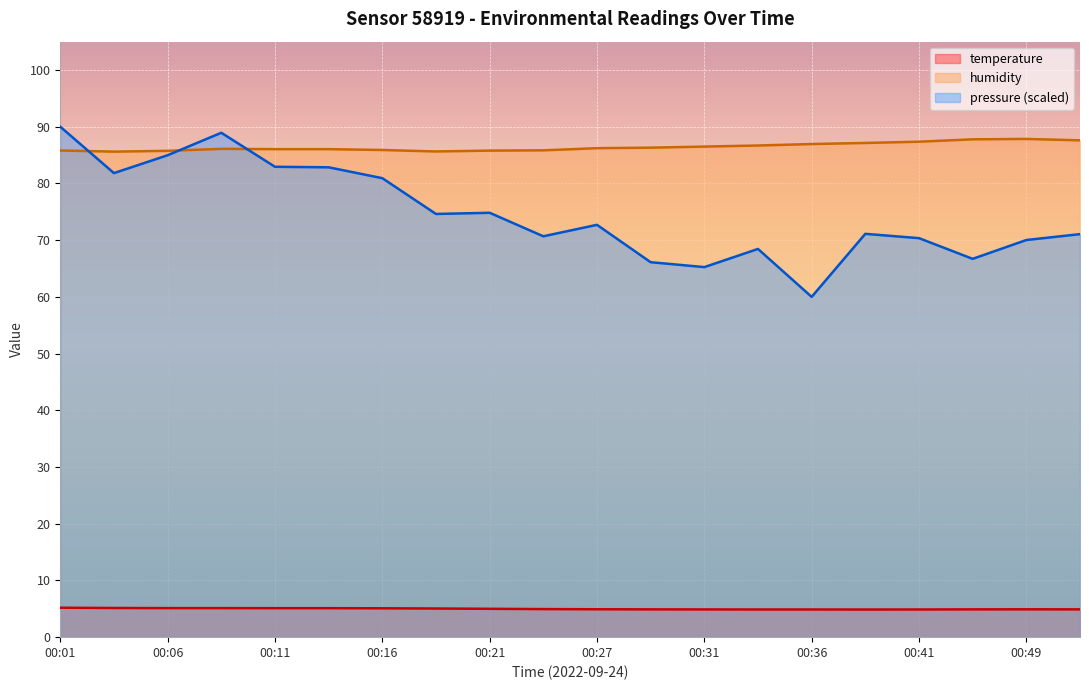

Reading left to right, what are all the values shown in this chart?

temperature: 00:01=5.2	00:04=5.1	00:06=5.1	00:09=5.1	00:11=5.1	00:14=5.1	00:16=5.1	00:19=5.0	00:21=5.0	00:24=5.0	00:27=4.9	00:29=4.9	00:31=4.9	00:34=4.9	00:36=4.9	00:39=4.9	00:41=4.9	00:47=4.9	00:49=4.9	00:51=4.9
humidity: 00:01=85.8	00:04=85.6	00:06=85.8	00:09=86.1	00:11=86.0	00:14=86.0	00:16=85.9	00:19=85.6	00:21=85.8	00:24=85.8	00:27=86.2	00:29=86.3	00:31=86.5	00:34=86.7	00:36=87.0	00:39=87.1	00:41=87.4	00:47=87.8	00:49=87.8	00:51=87.6
pressure_norm: 00:01=90.0	00:04=81.8	00:06=85.0	00:09=88.9	00:11=82.9	00:14=82.8	00:16=80.9	00:19=74.6	00:21=74.8	00:24=70.7	00:27=72.7	00:29=66.1	00:31=65.2	00:34=68.5	00:36=60.0	00:39=71.1	00:41=70.4	00:47=66.7	00:49=70.0	00:51=71.1